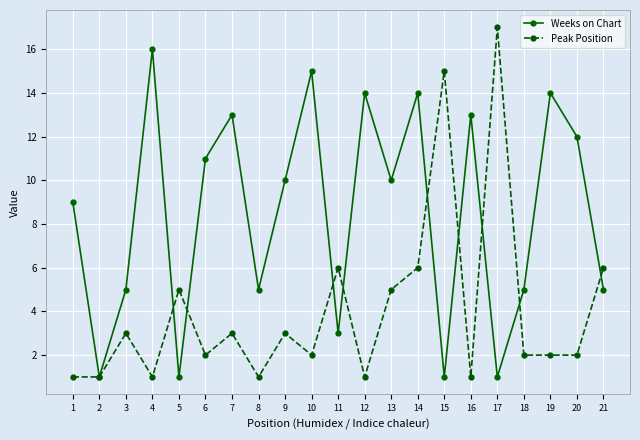

True or false: Peak Position and Weeks on Chart intersect in this chart.

True